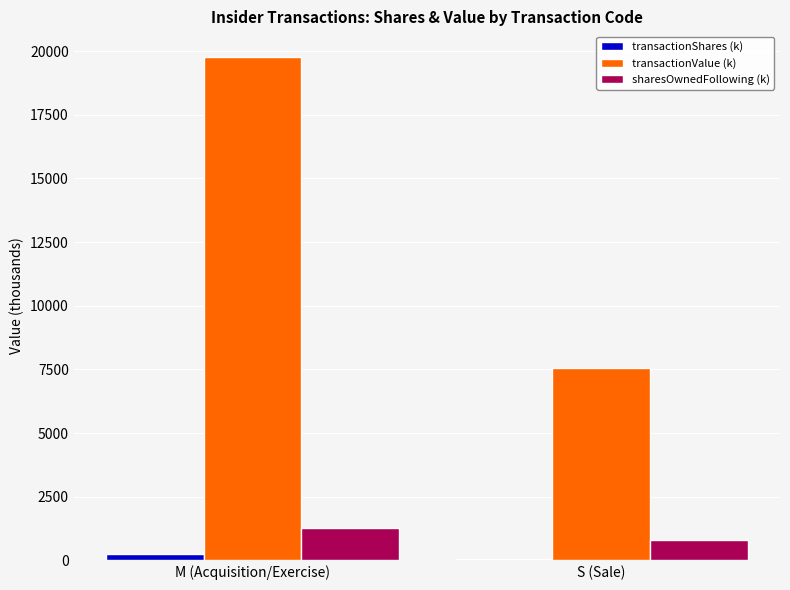

Read the sharesOwnedFollowing (k) value at S (Sale).

810.0